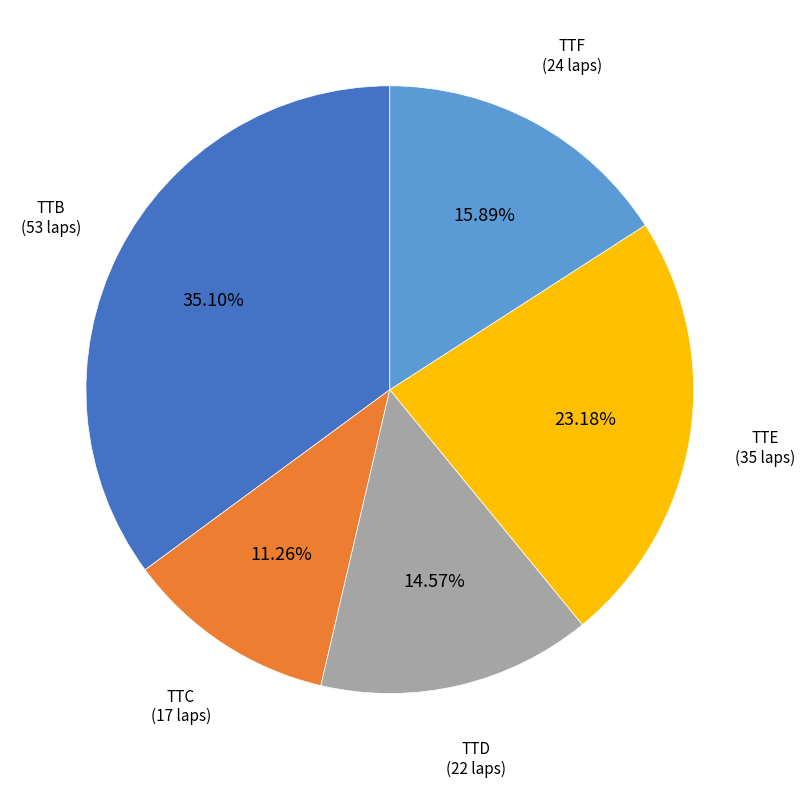

How many slices are in this pie chart?

5